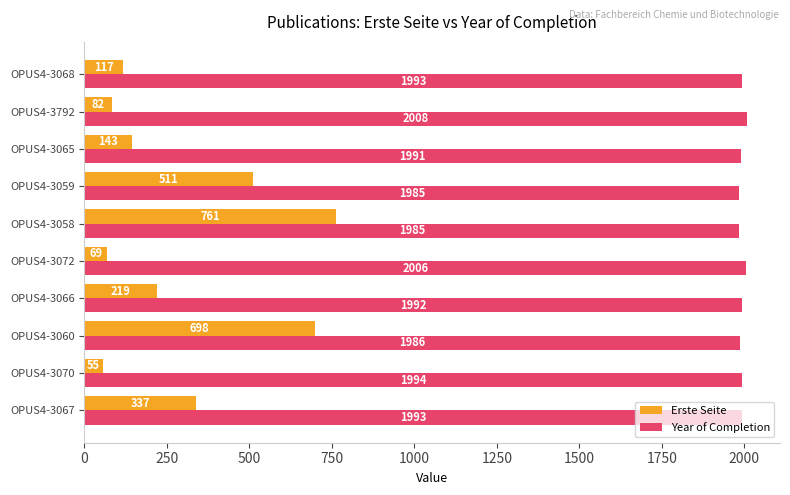

At which category is the sum across all series the highest?

OPUS4-3058